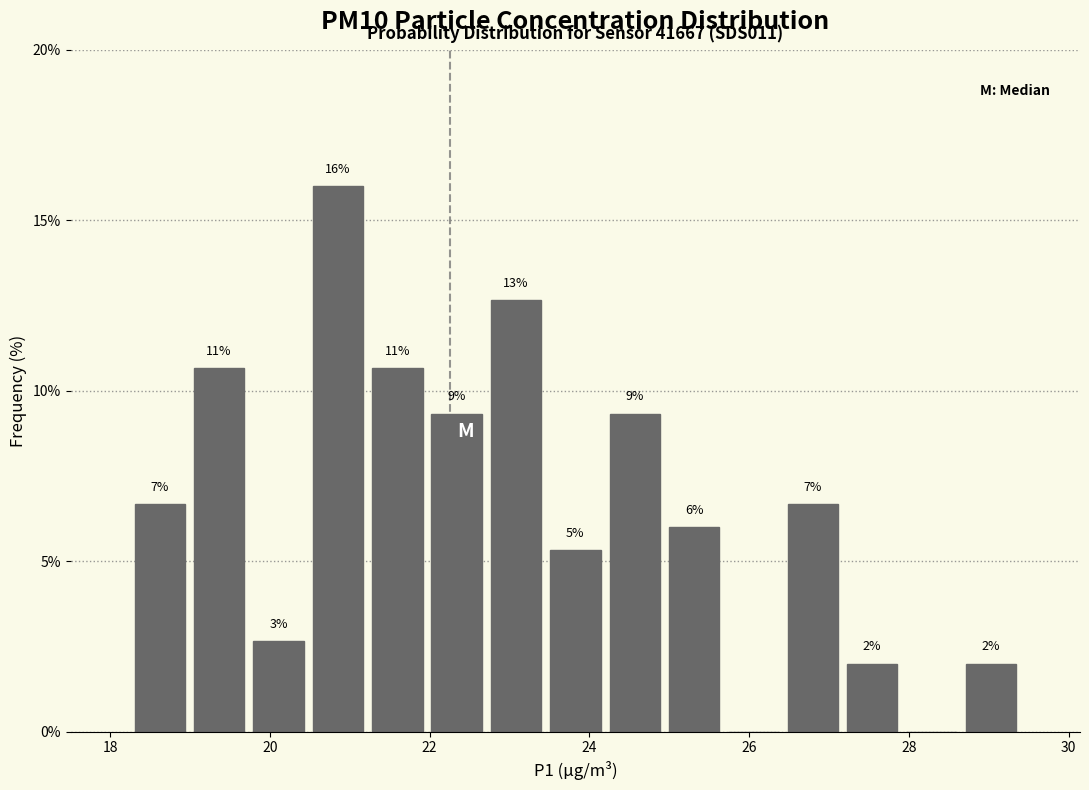

Around what value on the x-axis is the tallest bar? Give the approximate position of its centre, as read against the axis.

20.8